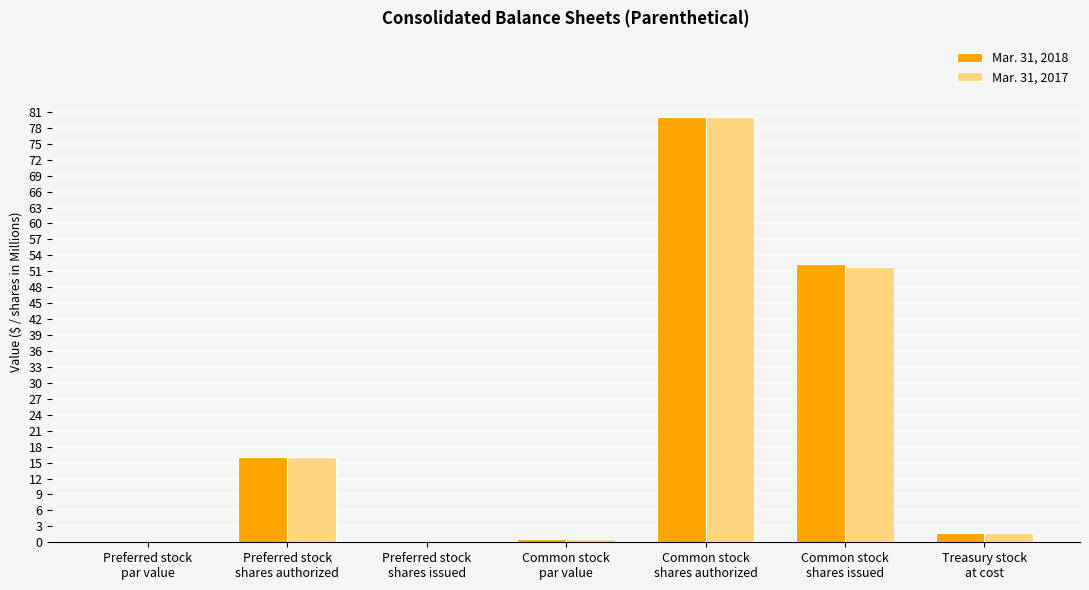

What is the sum of all Mar. 31, 2017 values?

150.2